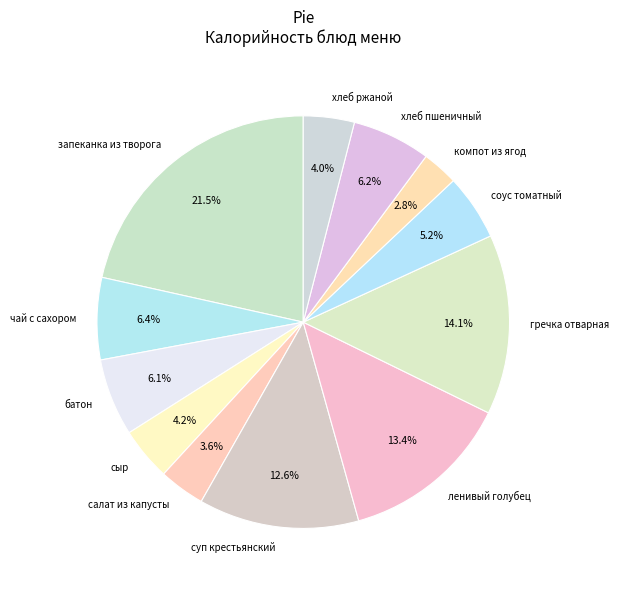

Count the number of slices in the pie.

12